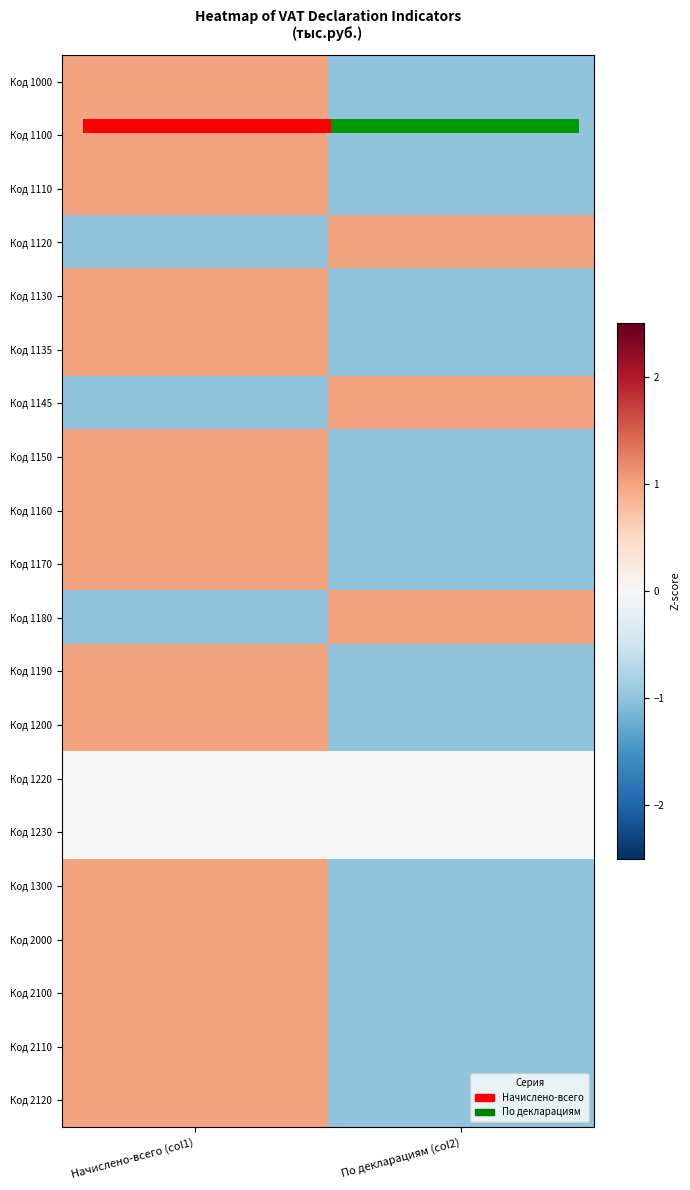

Which label corresponds to the largest value in the chart?

Начислено-всего (col1)